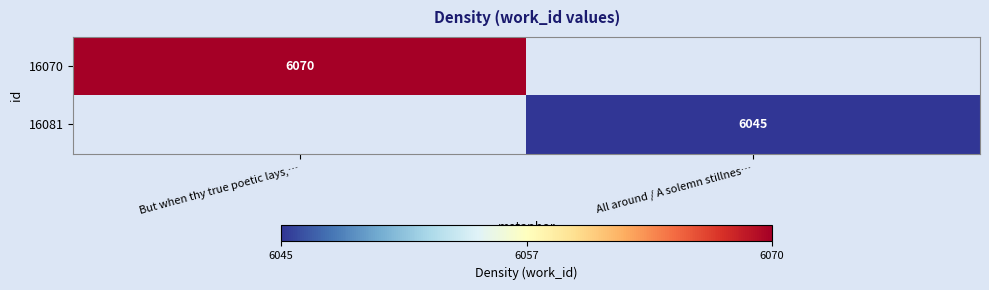

Which category has the highest value across all series?

But when thy true poetic lays,…